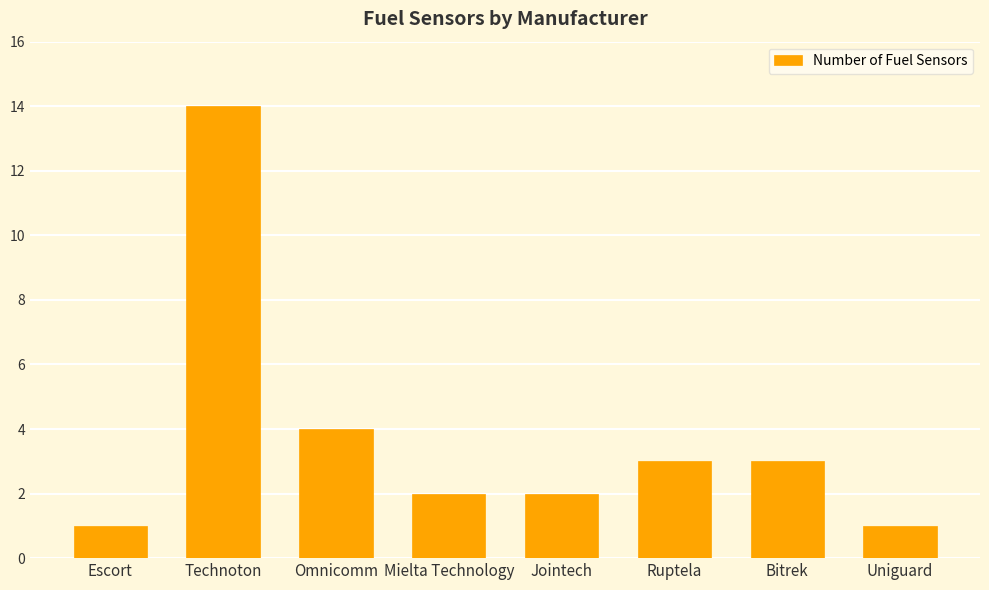

What is the label of the 3rd bar from the right?

Ruptela